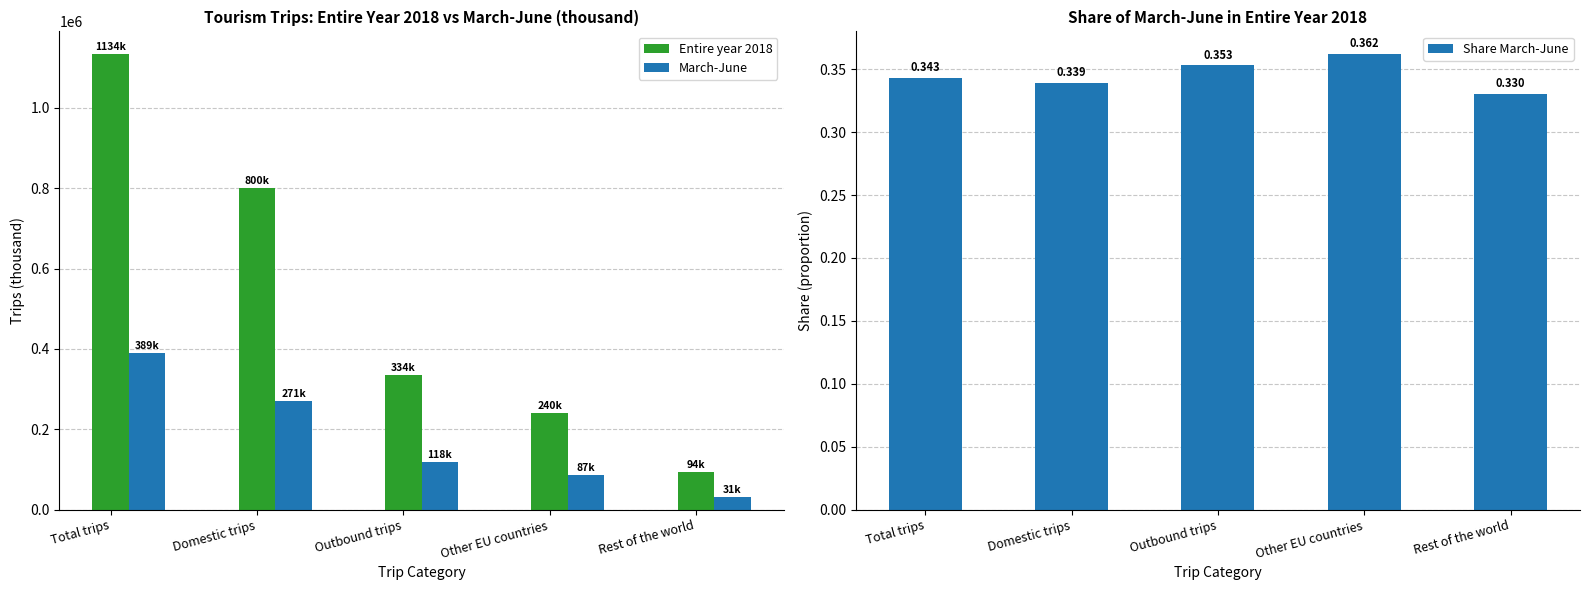

List the labels in order of Share March-June value, smallest first.

Rest of the world, Domestic trips, Total trips, Outbound trips, Other EU countries